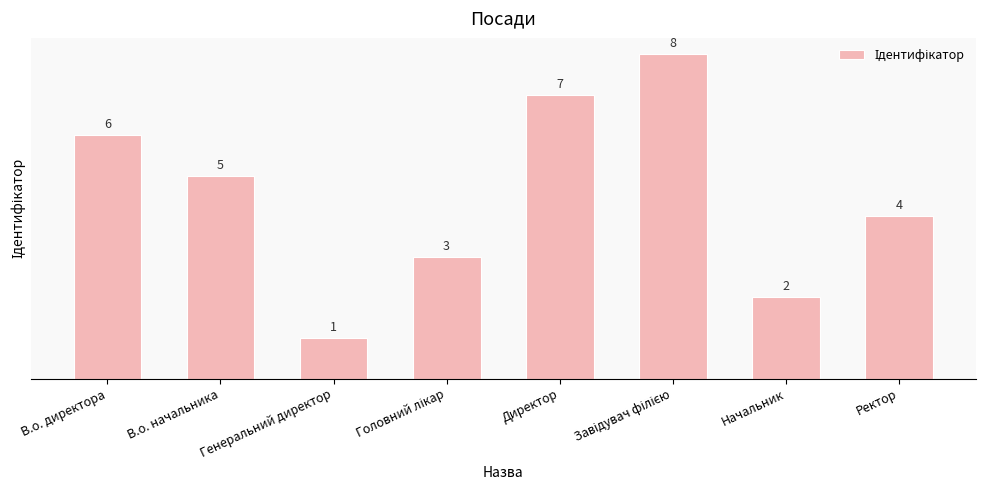

Approximately how many times larger is the value at В.о. начальника compared to Начальник?

2.5